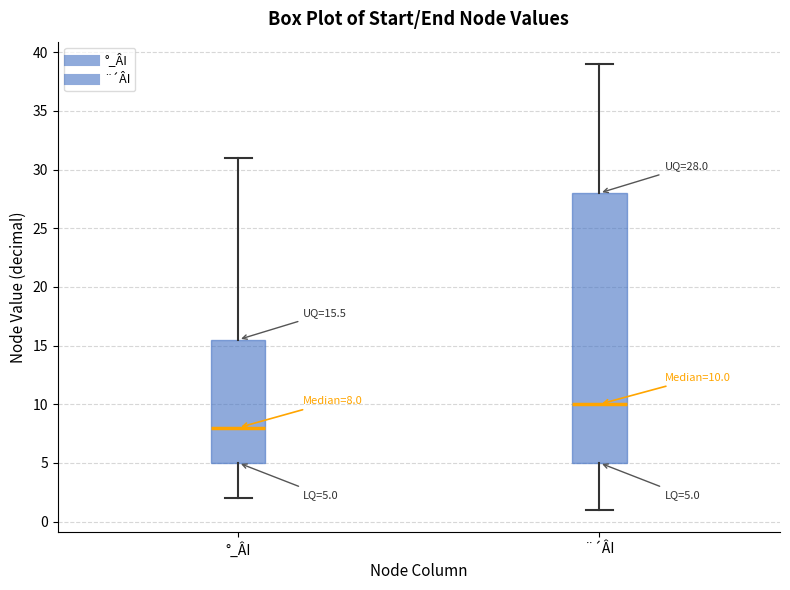

Which box's median line is the lowest?

°_ÂI